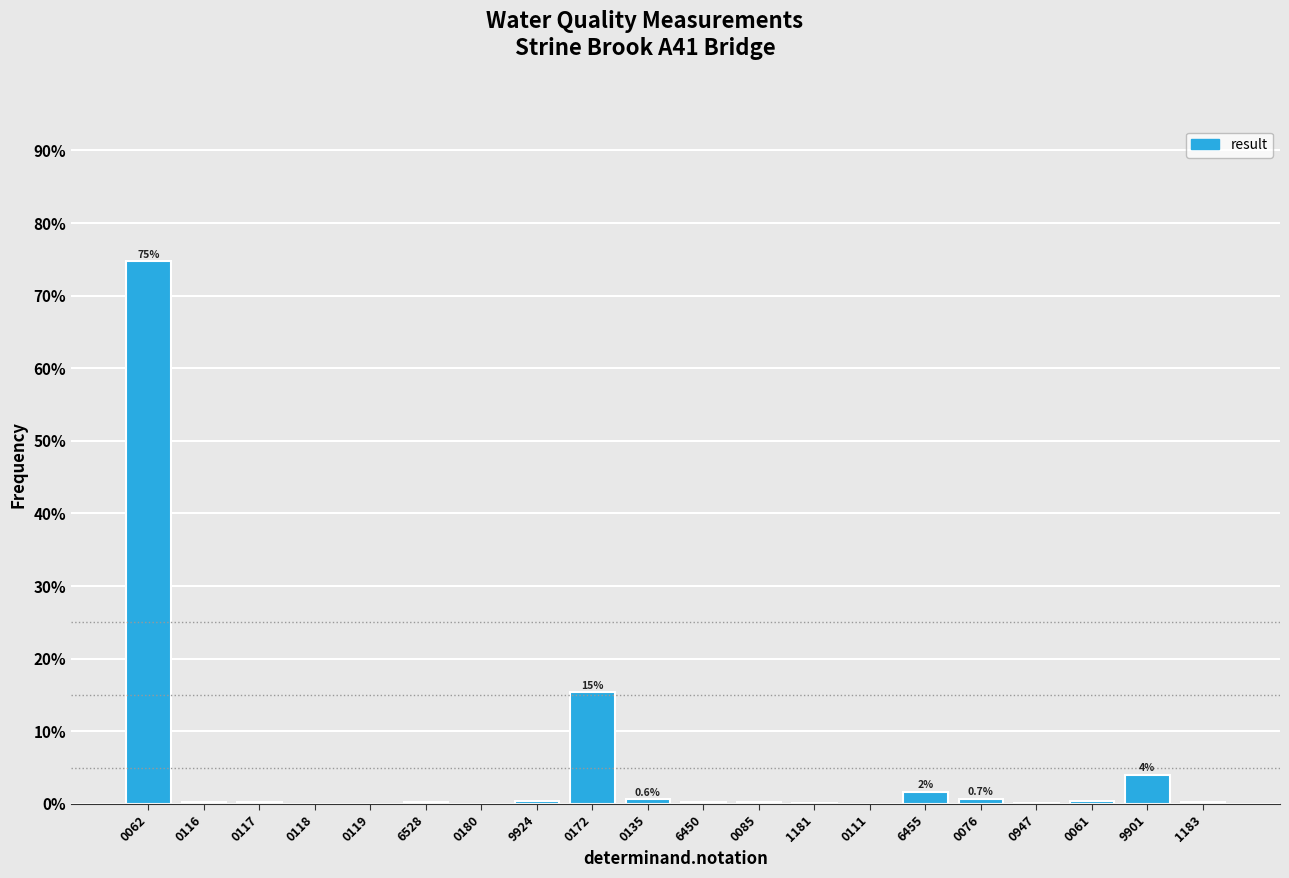

At which label is the value closest to 37?

0172